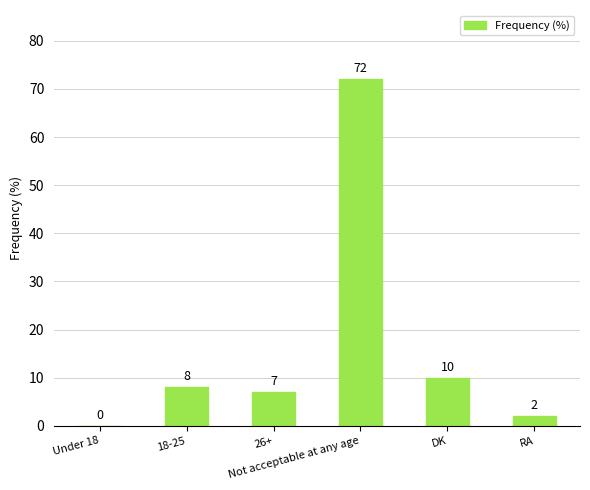

What is the greatest value displayed?

72